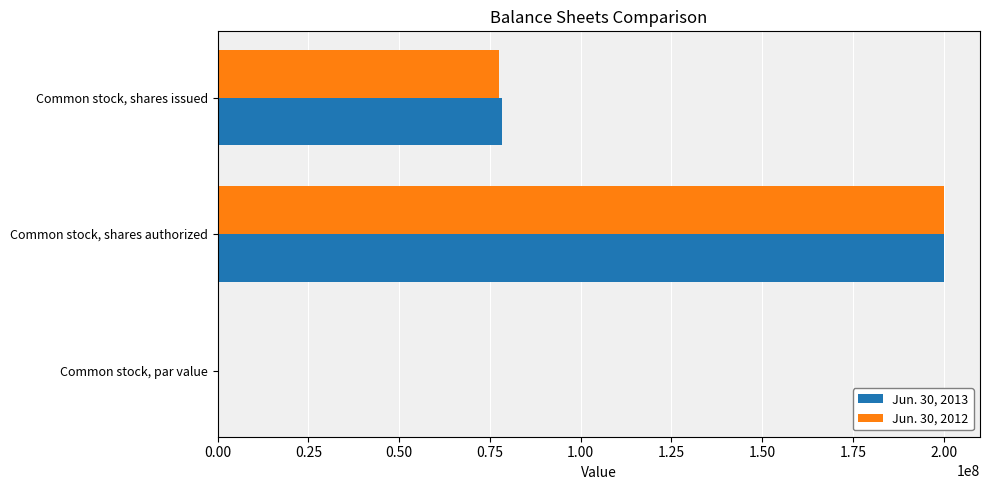

What is the sum of all Jun. 30, 2013 values?

278359486.0